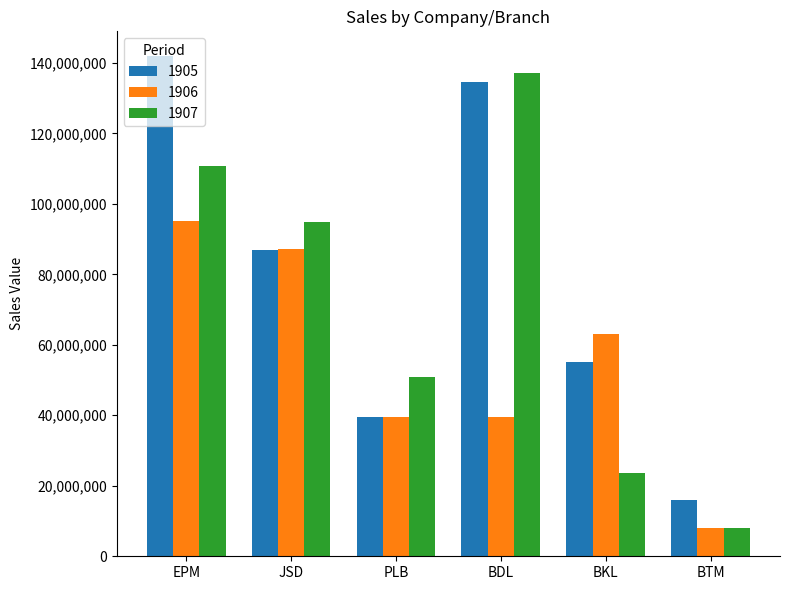

What is the sum of the 1905 values at BKL and PLB?

94564800